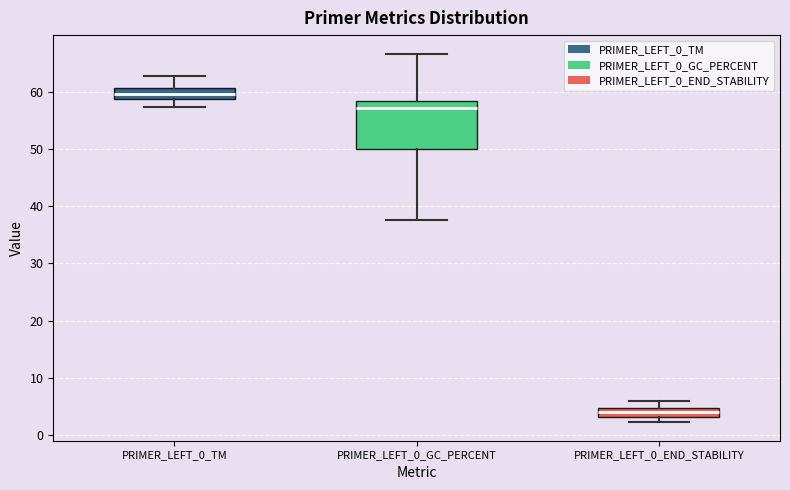

Comparing the boxes themselves (not the whiskers), which one is the tallest?

PRIMER_LEFT_0_GC_PERCENT